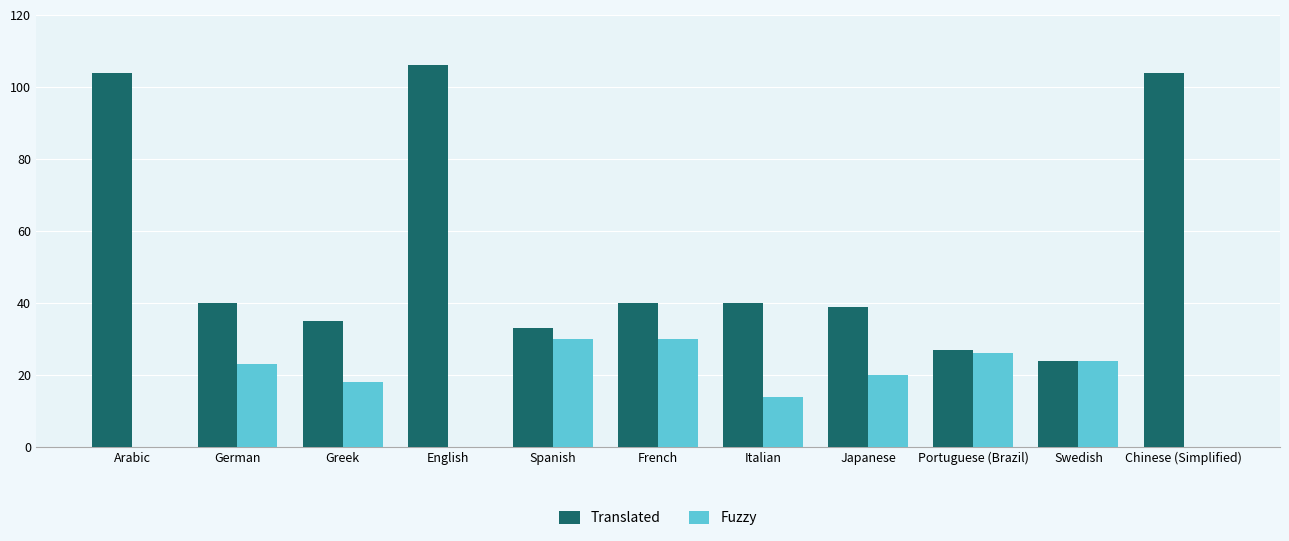

What is the total value across all series at Italian?

54